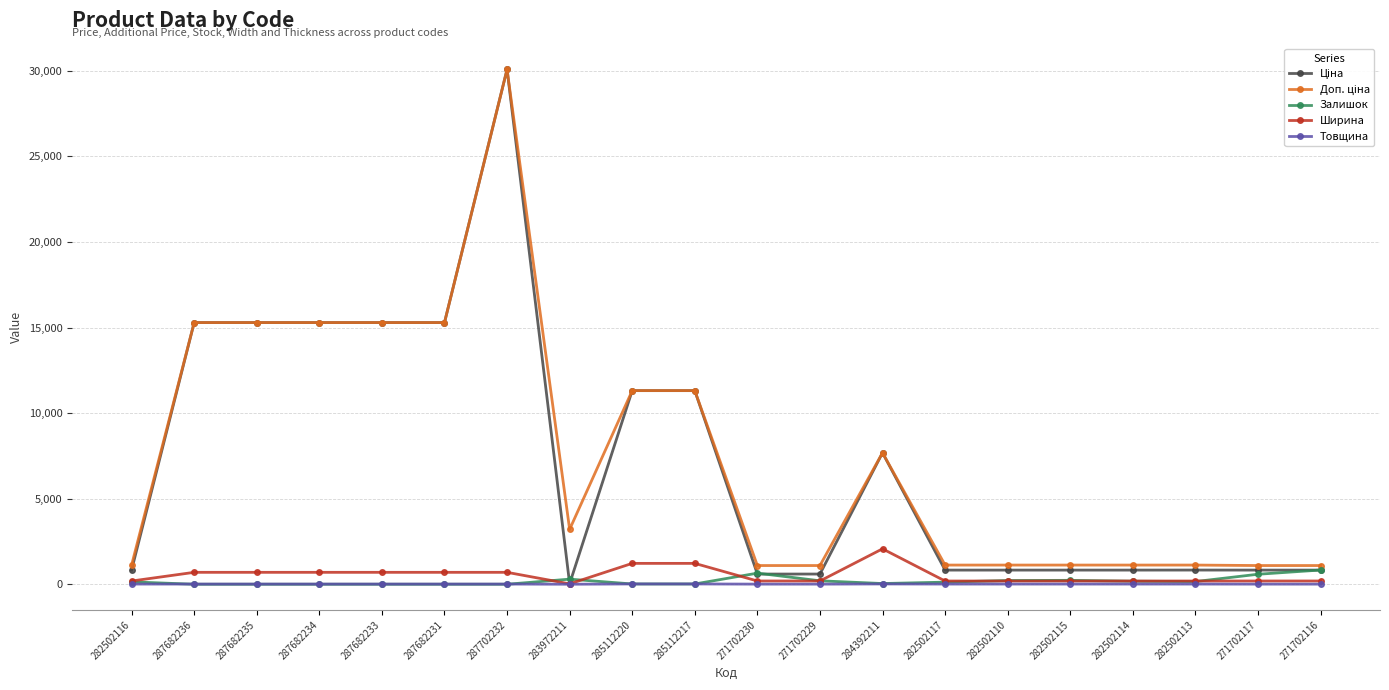

What is the average value of the Товщина series?

11.6